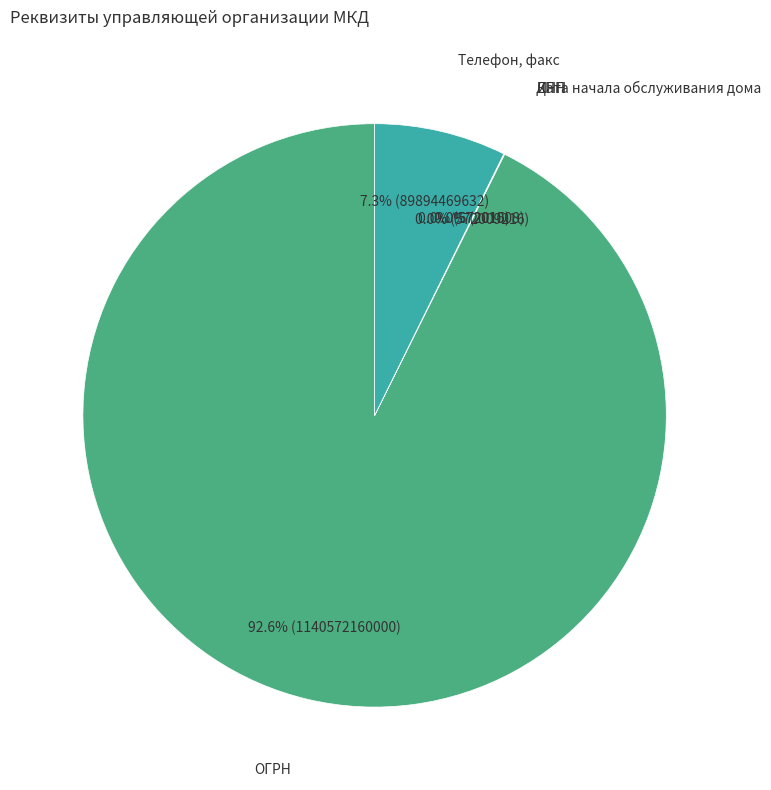

To the nearest percent, what is the average slice percentage?

20%